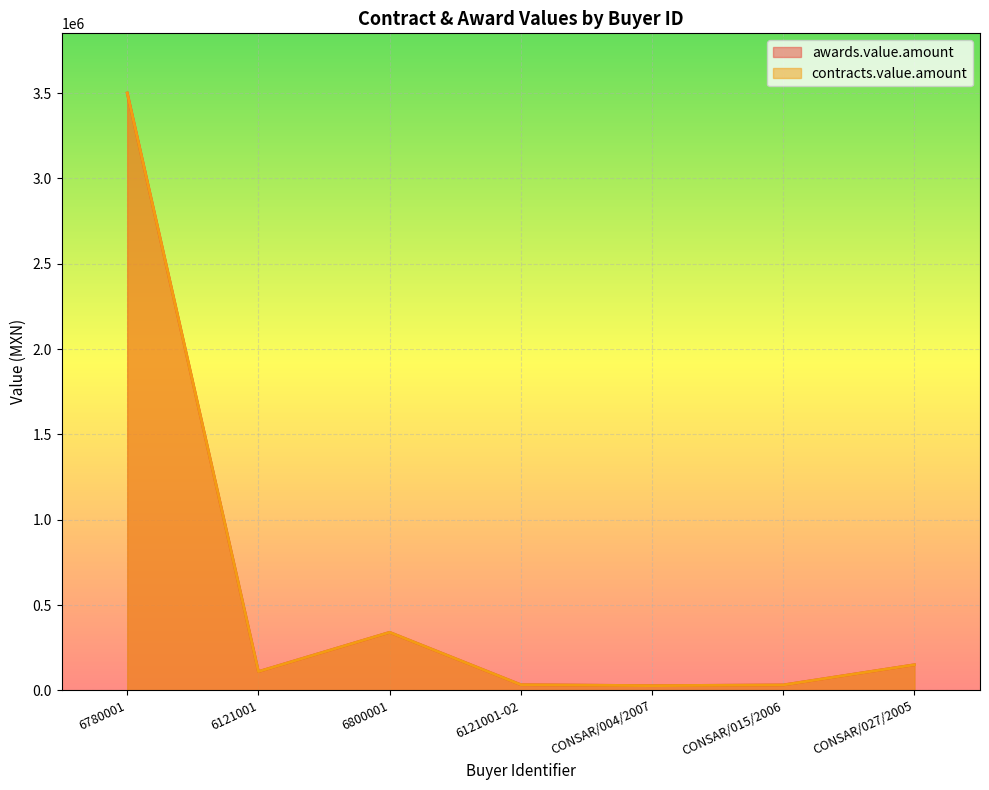

Is the value of contracts.value.amount at 6800001 greater than the value of awards.value.amount at 6780001?

No